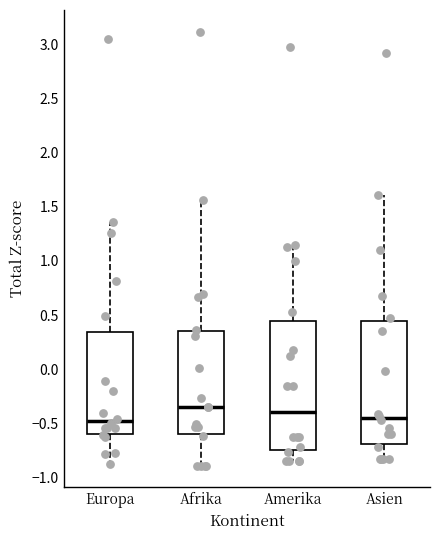

Which box is the tallest, from its lower edge to its upper edge?

Amerika